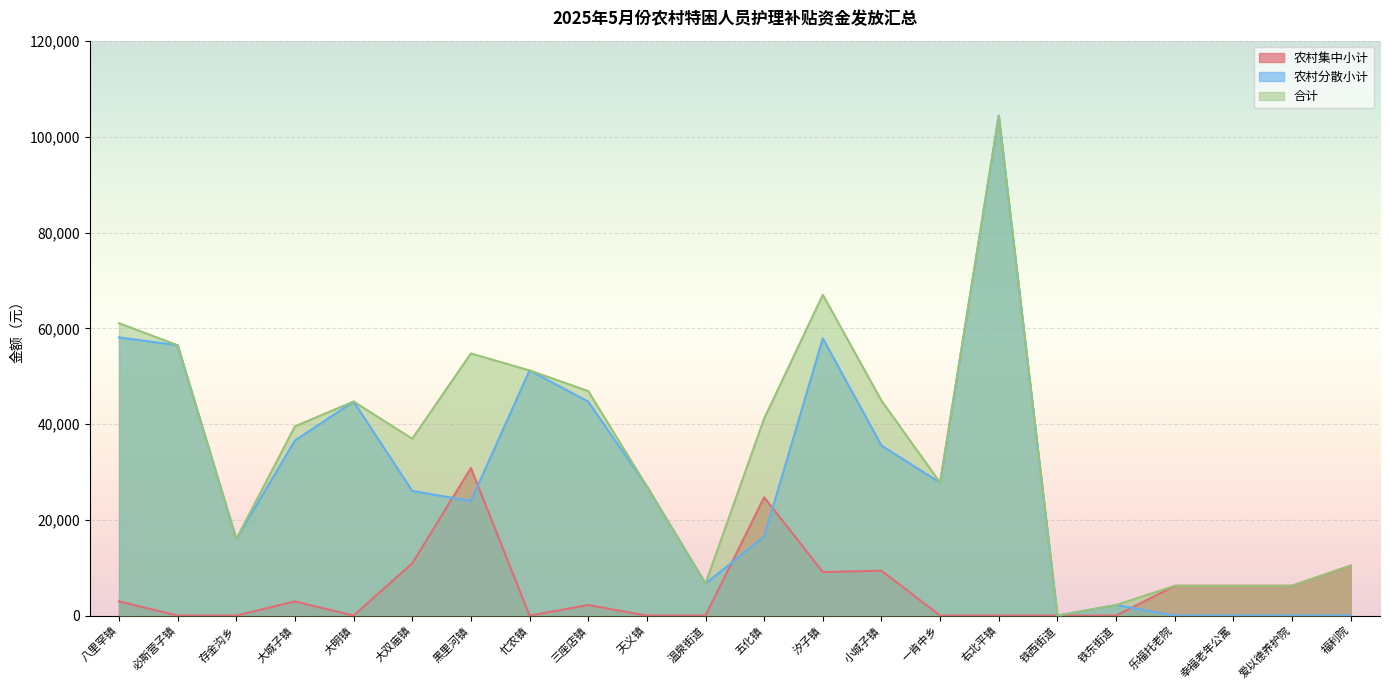

What are all the series names shown in the legend?

农村集中小计, 农村分散小计, 合计